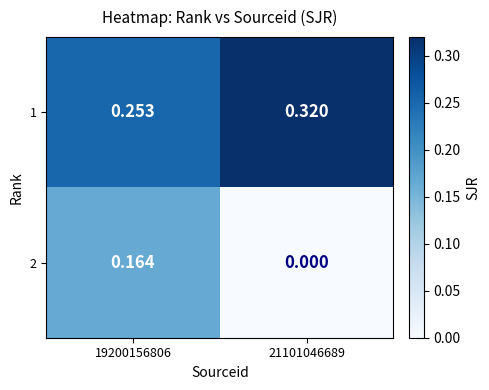

How many data points does each series have?

2